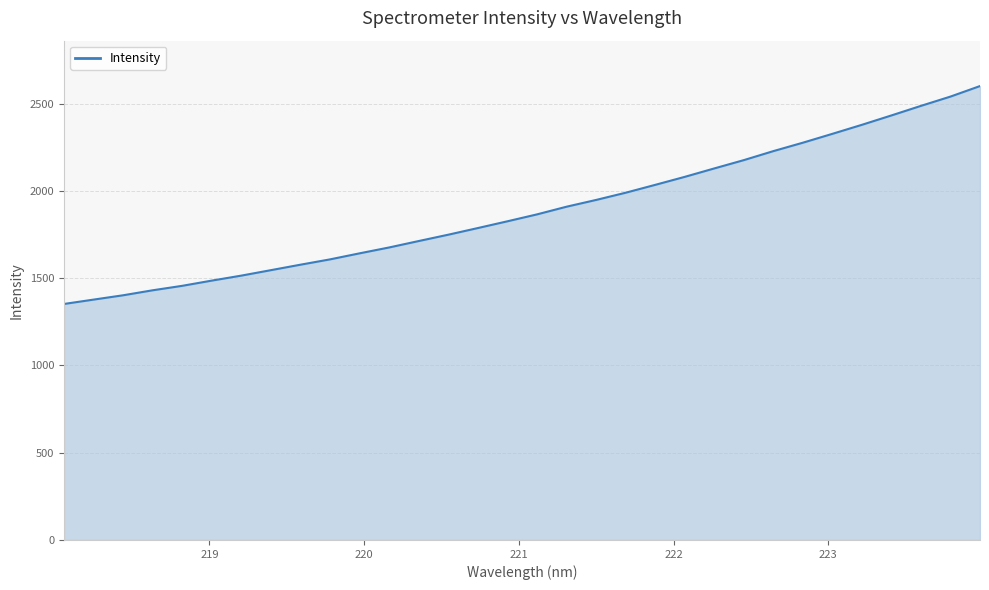

What is the smallest value displayed?

1351.8